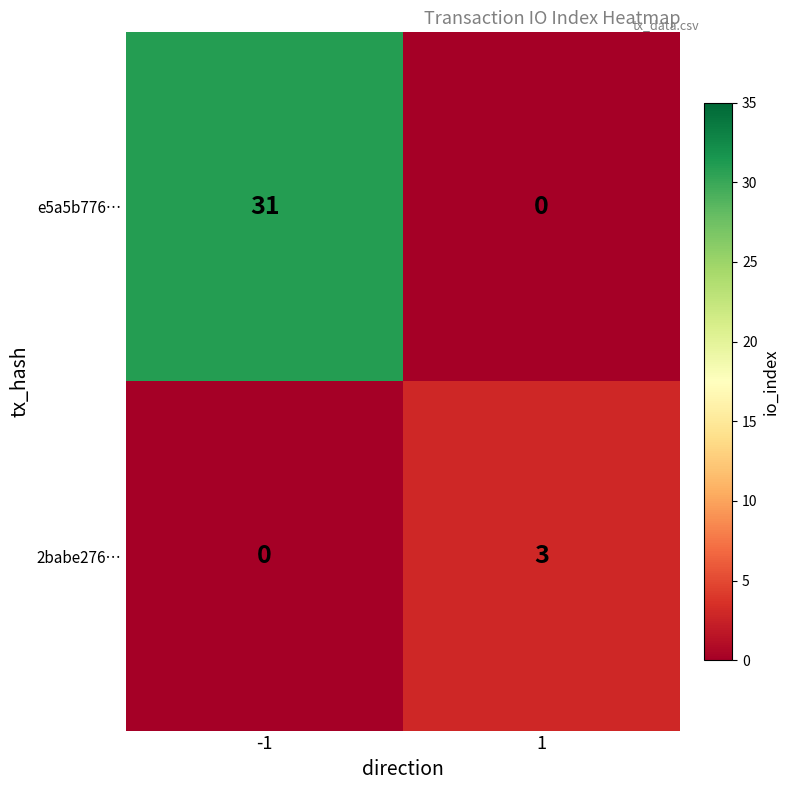

Rank the series by their average value, from highest to lowest.

e5a5b776…, 2babe276…